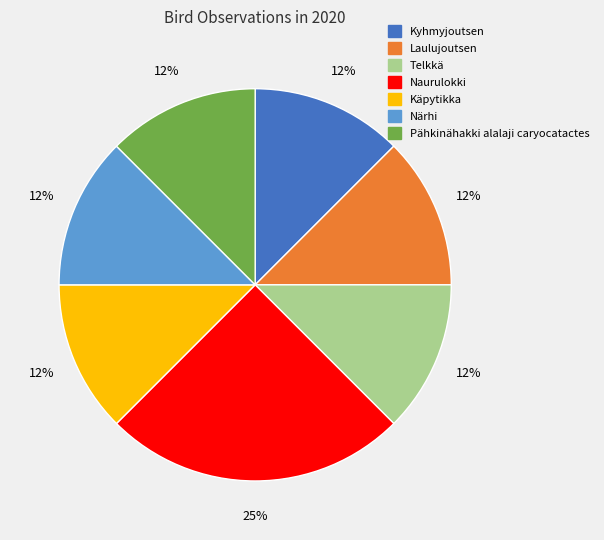

True or false: Laulujoutsen accounts for 12% of the total.

True